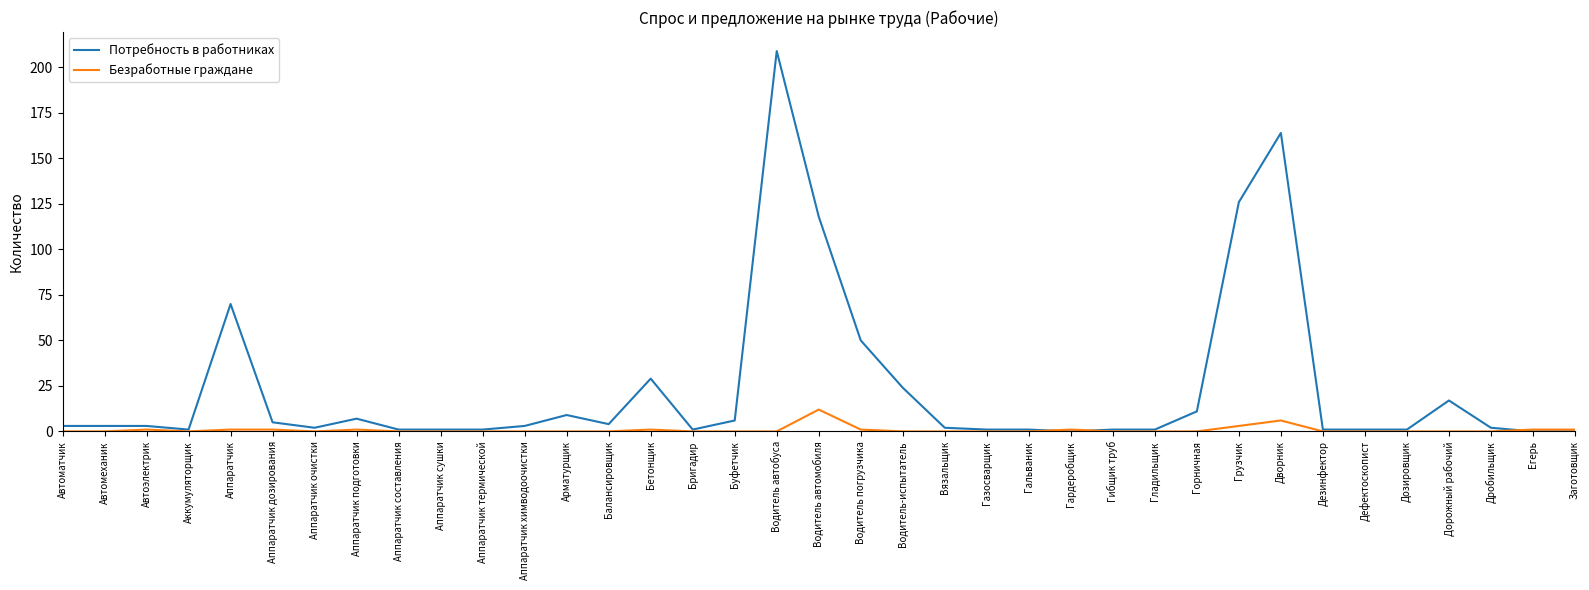

List the series in order of their peak value, highest first.

Потребность в работниках, Безработные граждане